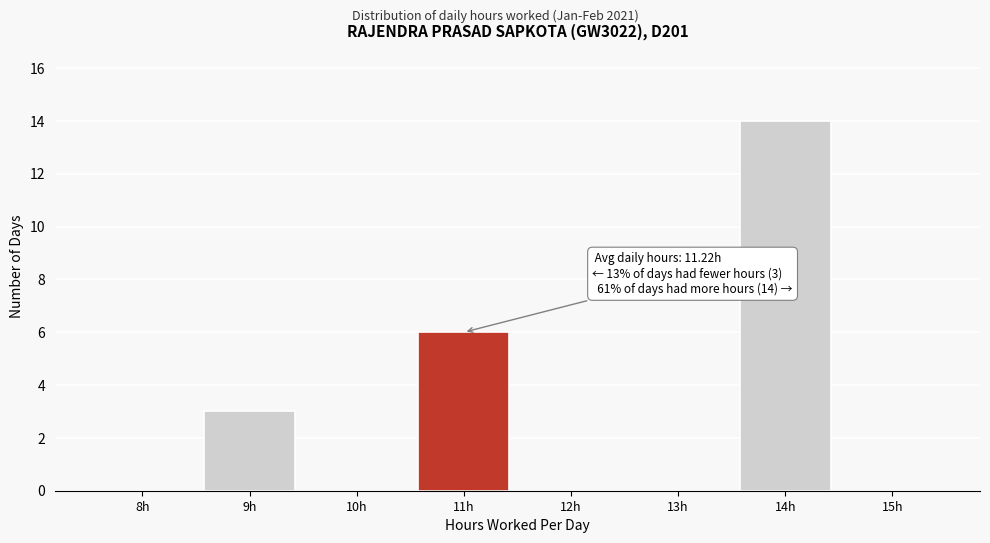

Reading right to left, what are all the values shown in this chart?

15h=0	14h=14	13h=0	12h=0	11h=6	10h=0	9h=3	8h=0